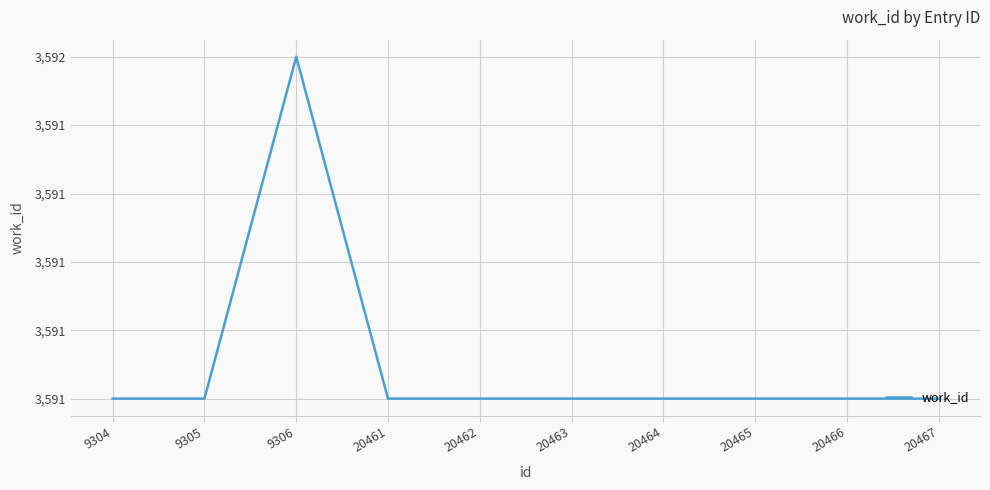

Is this an area chart (filled region under the line)?

No